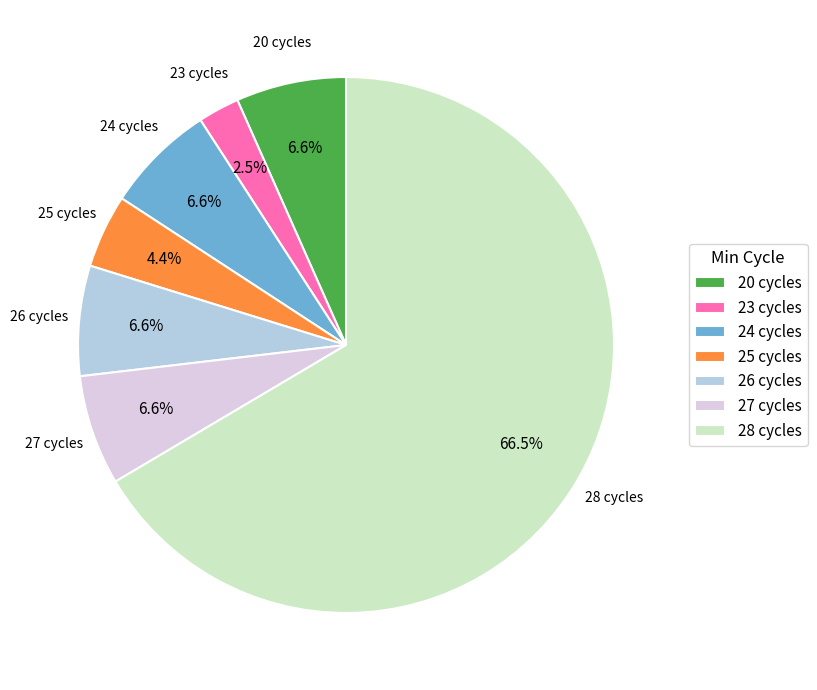

What is the largest slice in the pie chart?

28 cycles